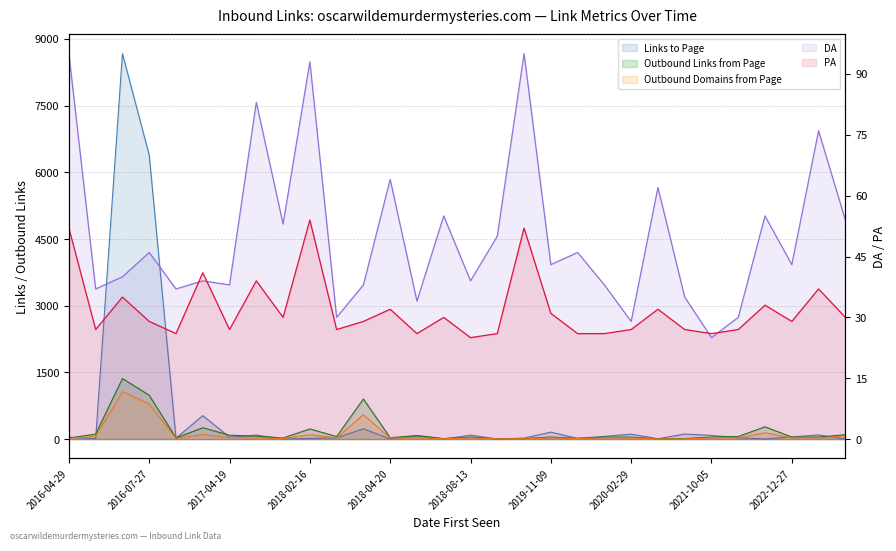

What is the label of the 8th point from the left?

2017-05-02